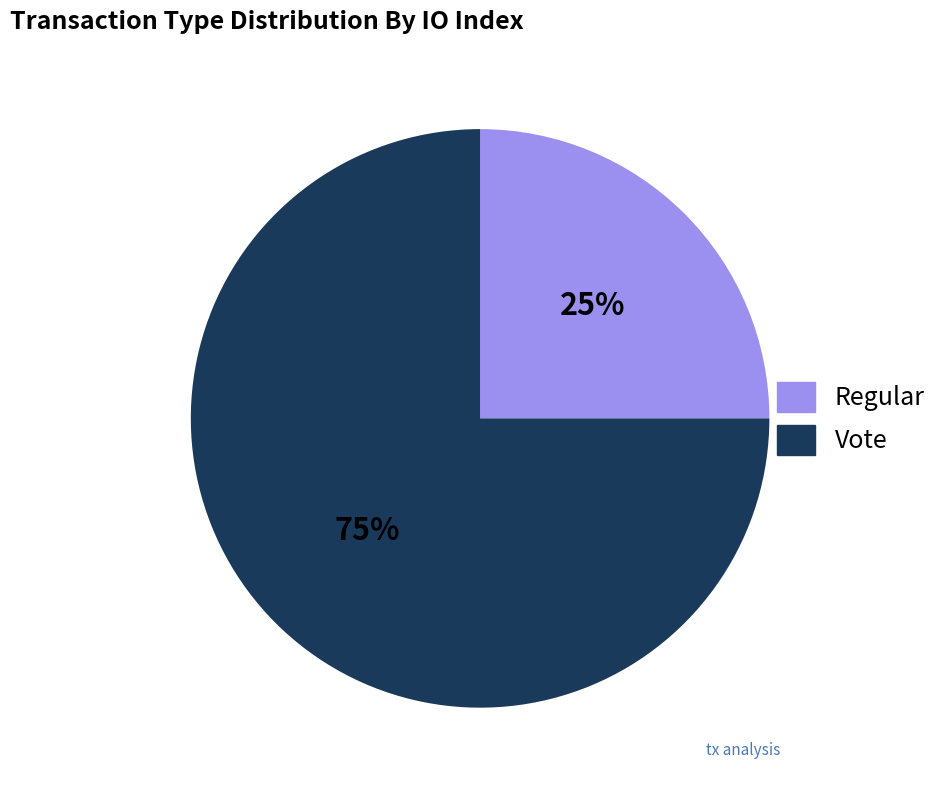

Rank the categories by value from highest to lowest.

Vote, Regular